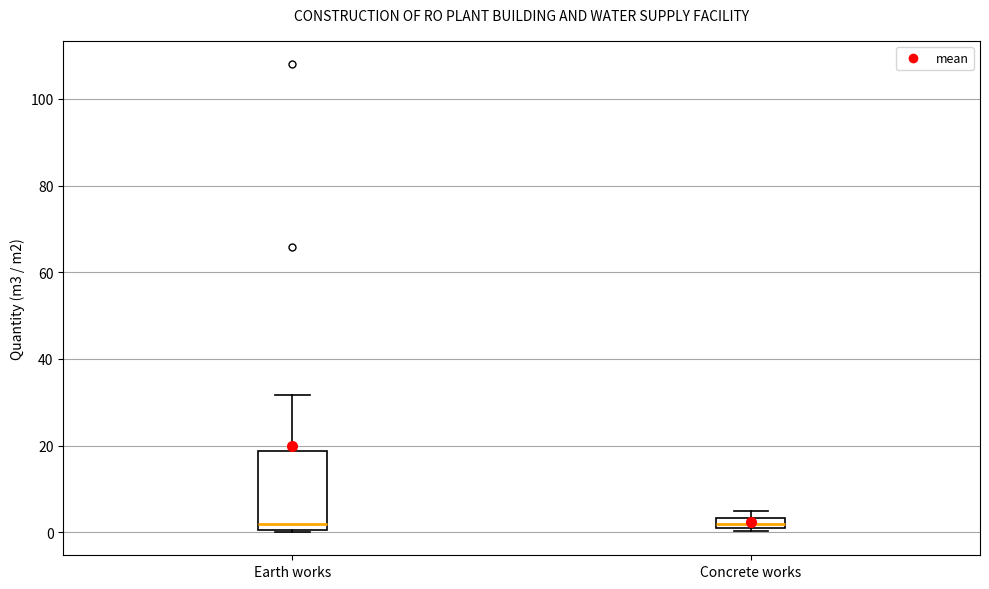

Comparing the boxes themselves (not the whiskers), which one is the tallest?

Earth works